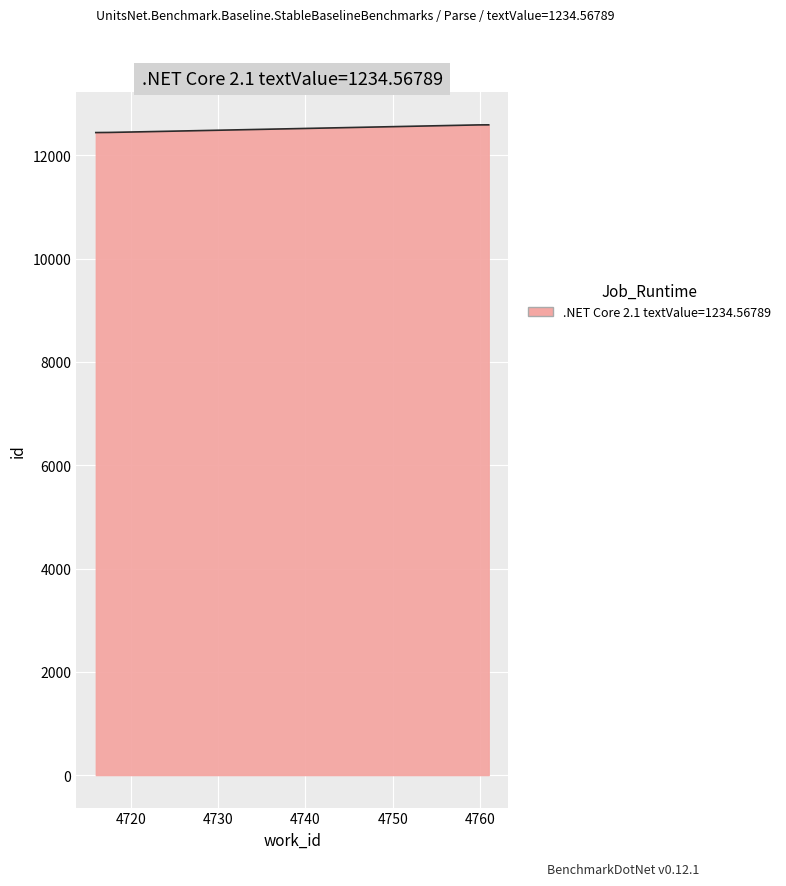

What is the average value?

12516.9